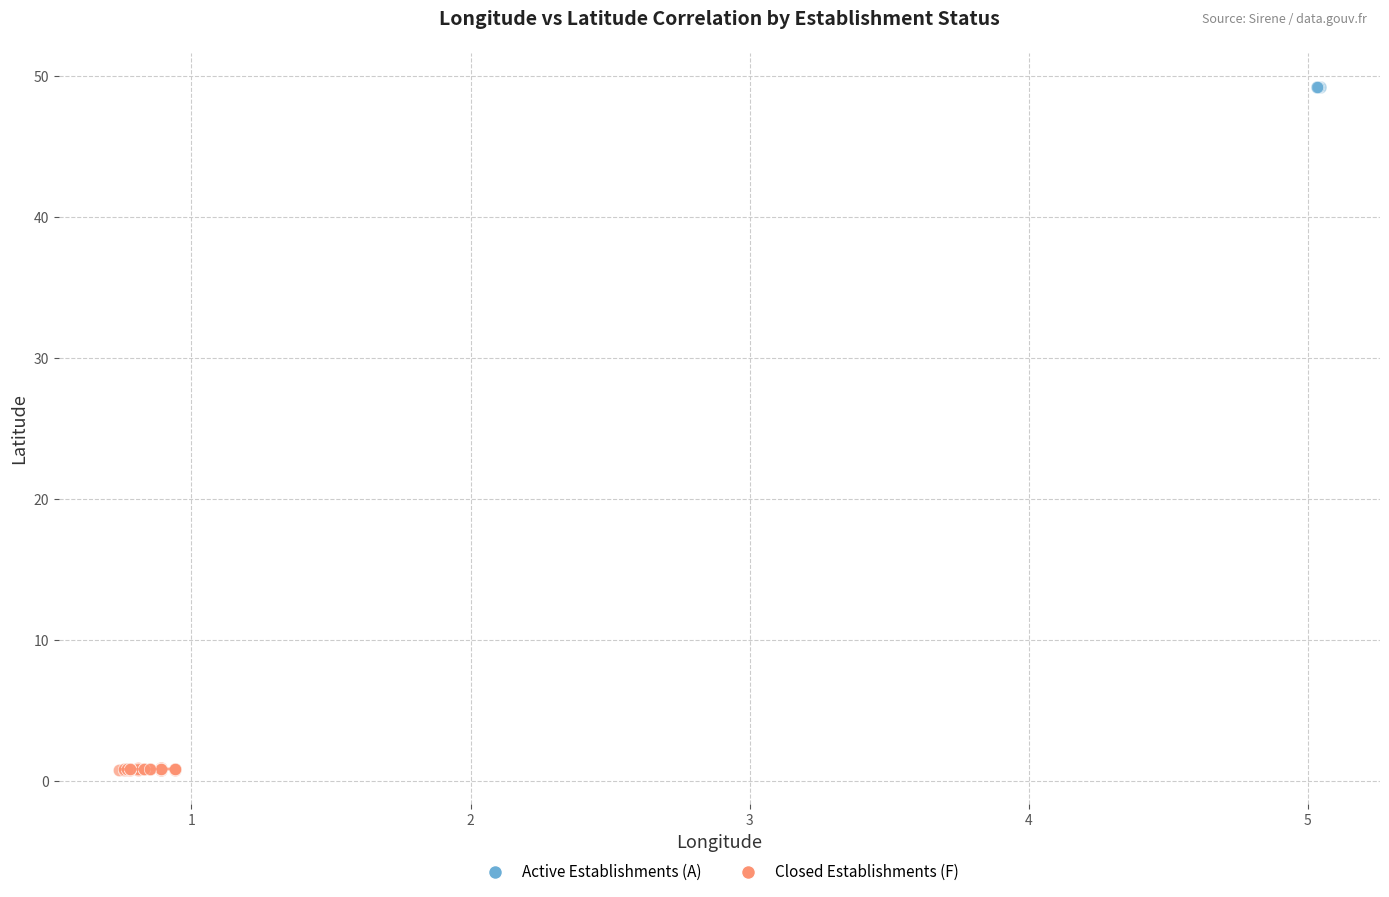

Which series contains the lowest Y value?

Closed Establishments (F)